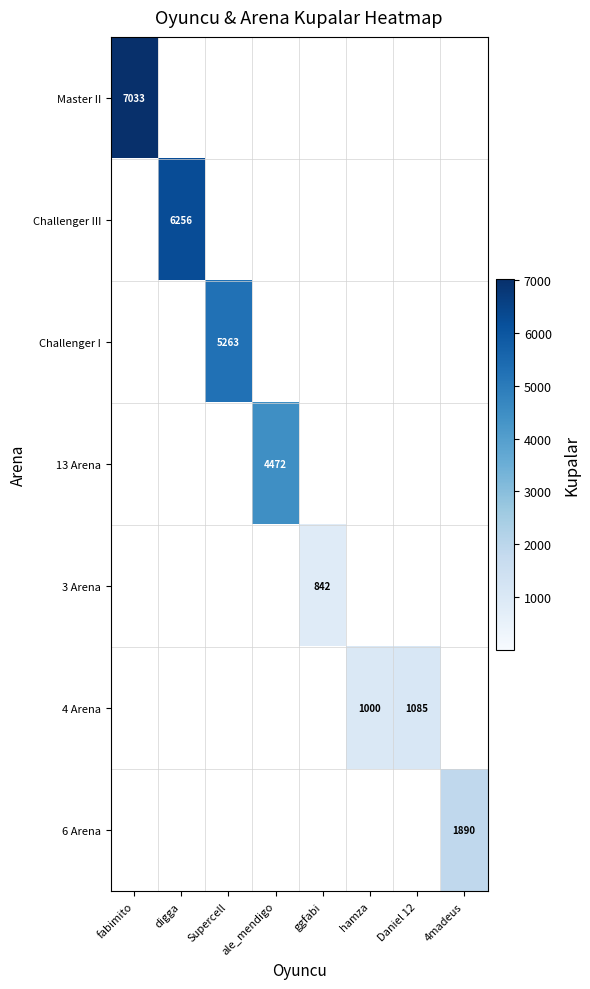

Is it true that Challenger III equals 6256 at digga?

True